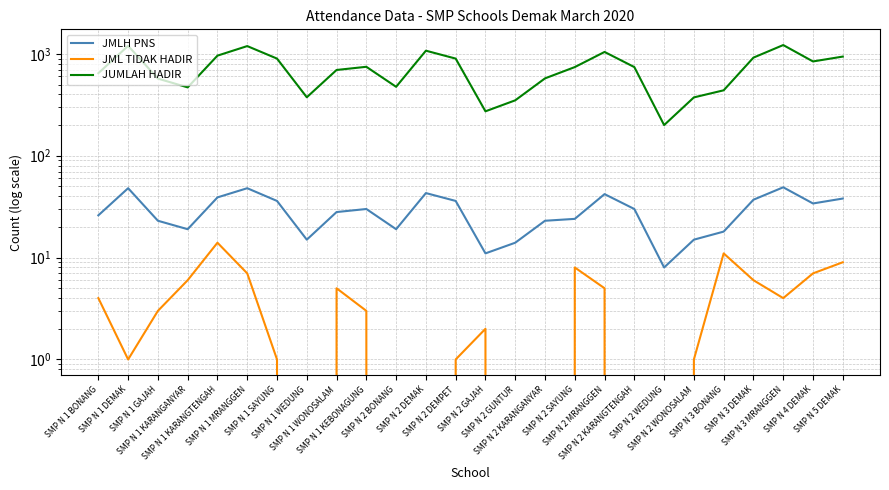

Where is JUMLAH HADIR nearest to the value 710?

SMP N 1 WONOSALAM